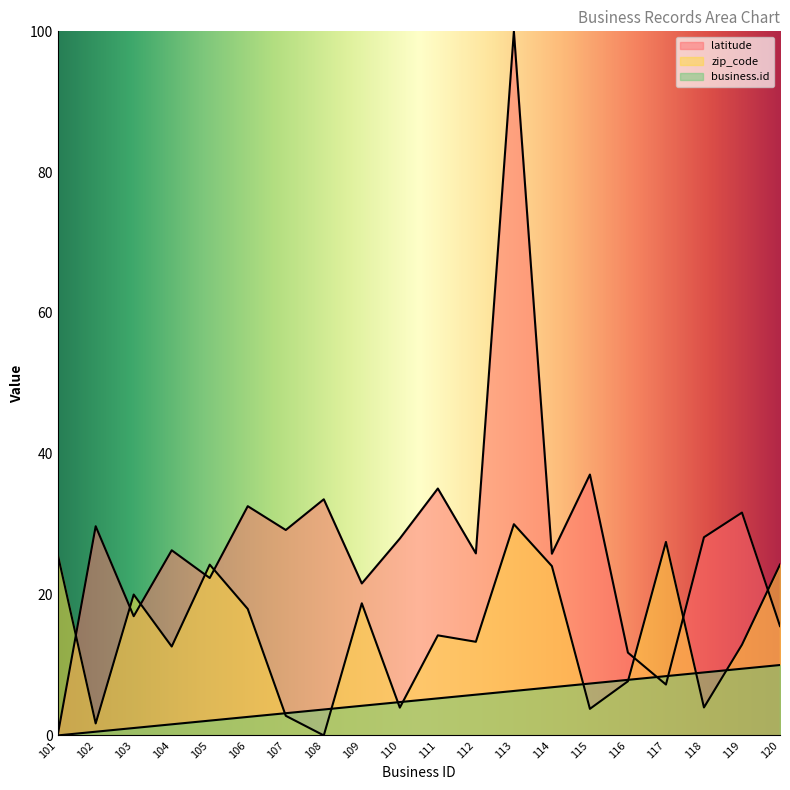

What is the difference between the maximum and minimum values in the business.id series?

10.0